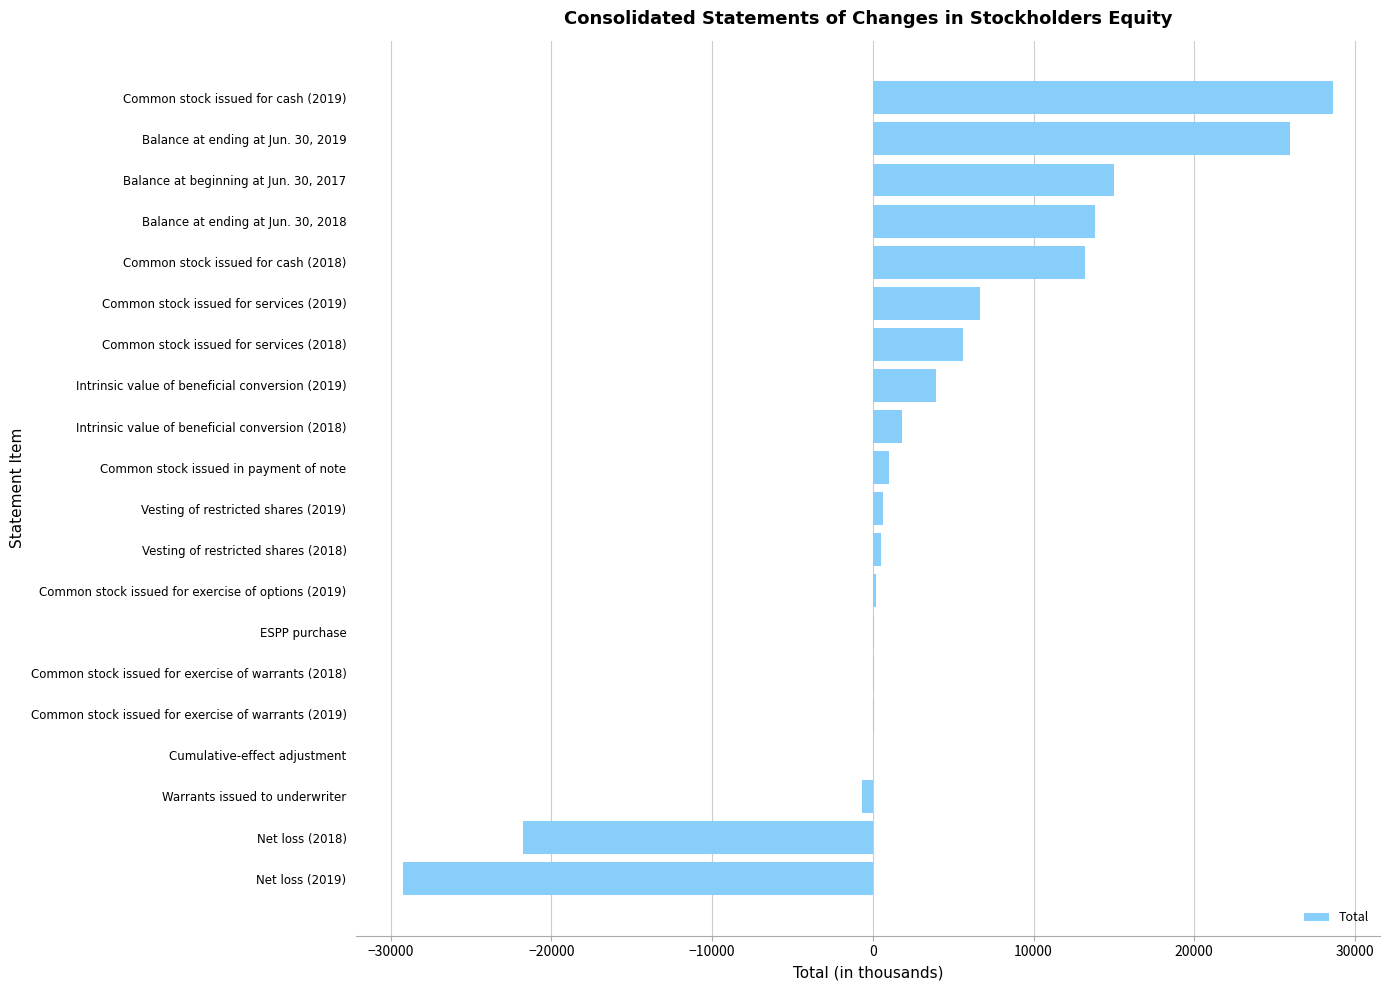

What is the maximum value shown in the chart?

28660